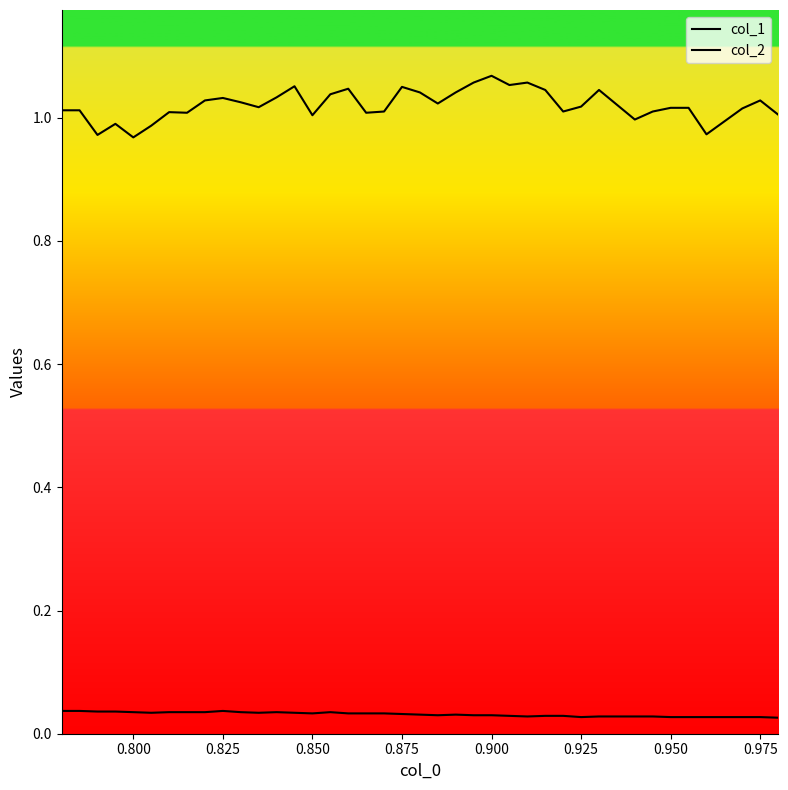

How many series are shown in this chart?

2